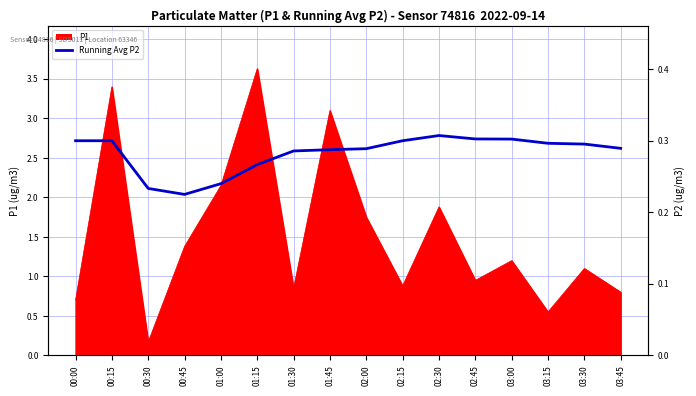

True or false: the data shows 0.3 at 03:15.

True